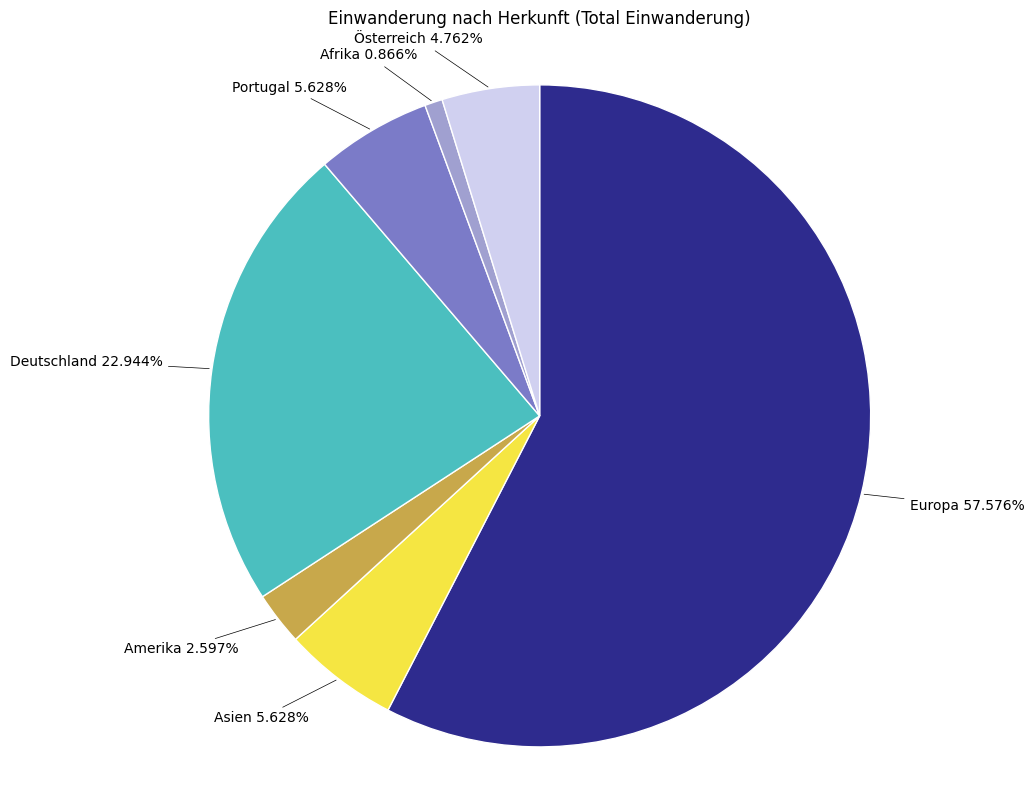

Which has a higher value, Österreich or Asien?

Asien